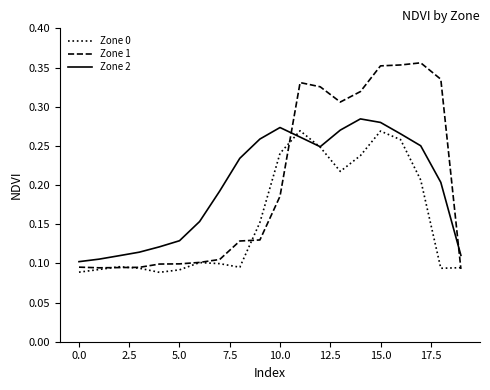

True or false: Zone 2 and Zone 1 cross at least once.

True